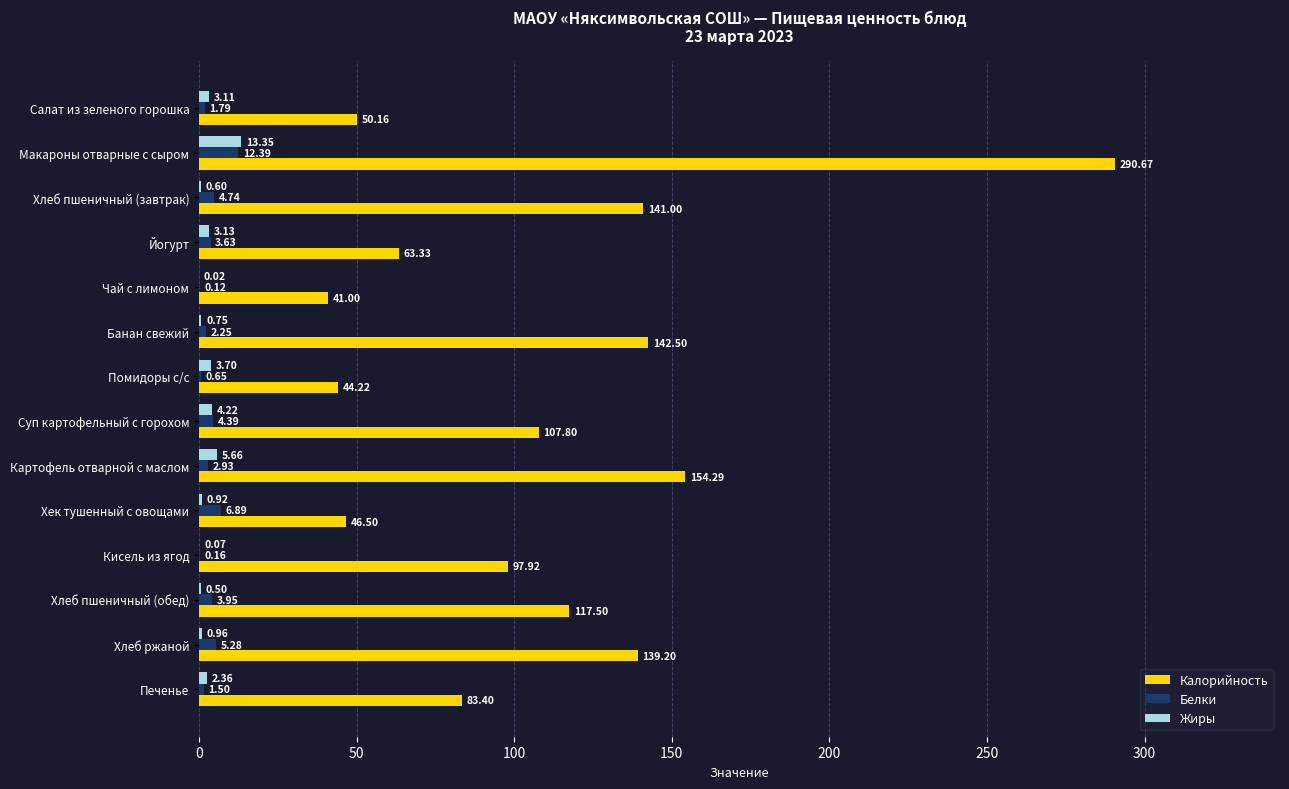

At which label is Калорийность closest to 165?

Картофель отварной с маслом